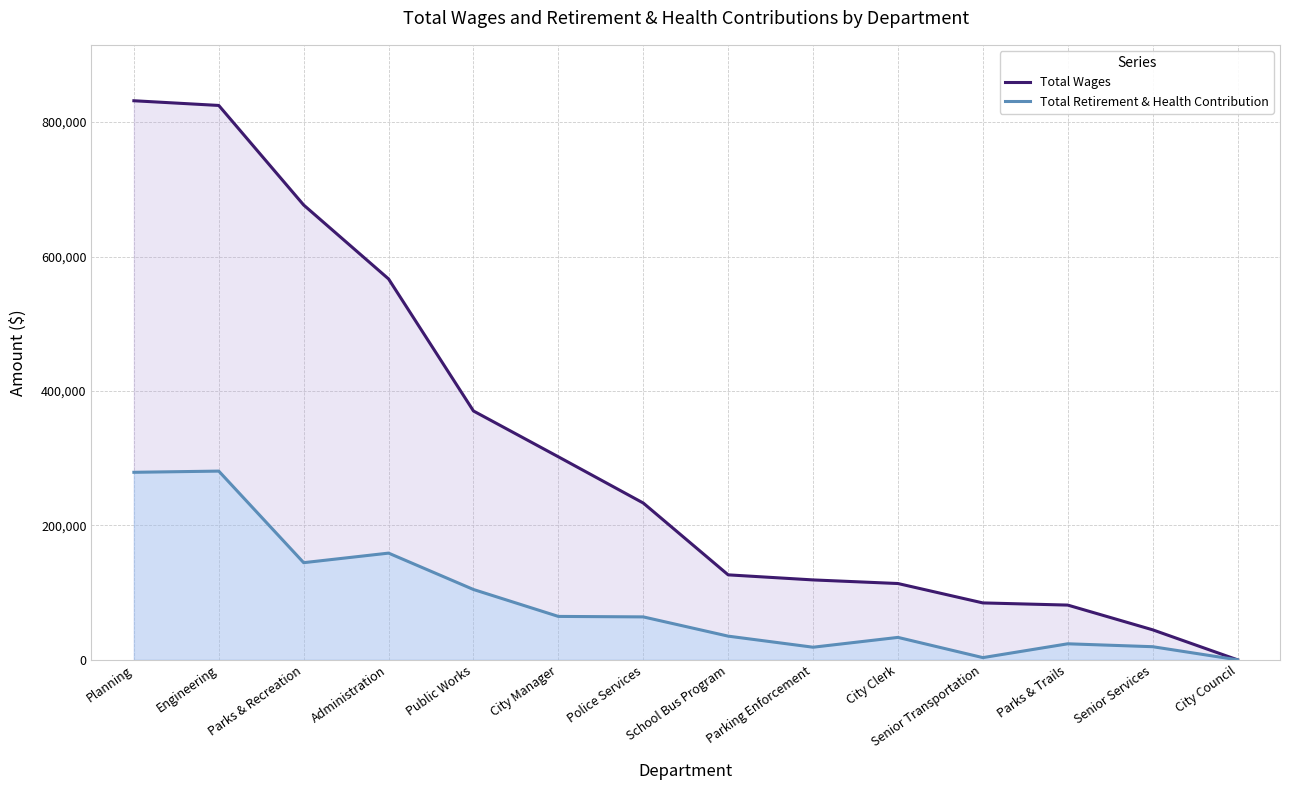

What is the label of the 14th point from the left?

City Council